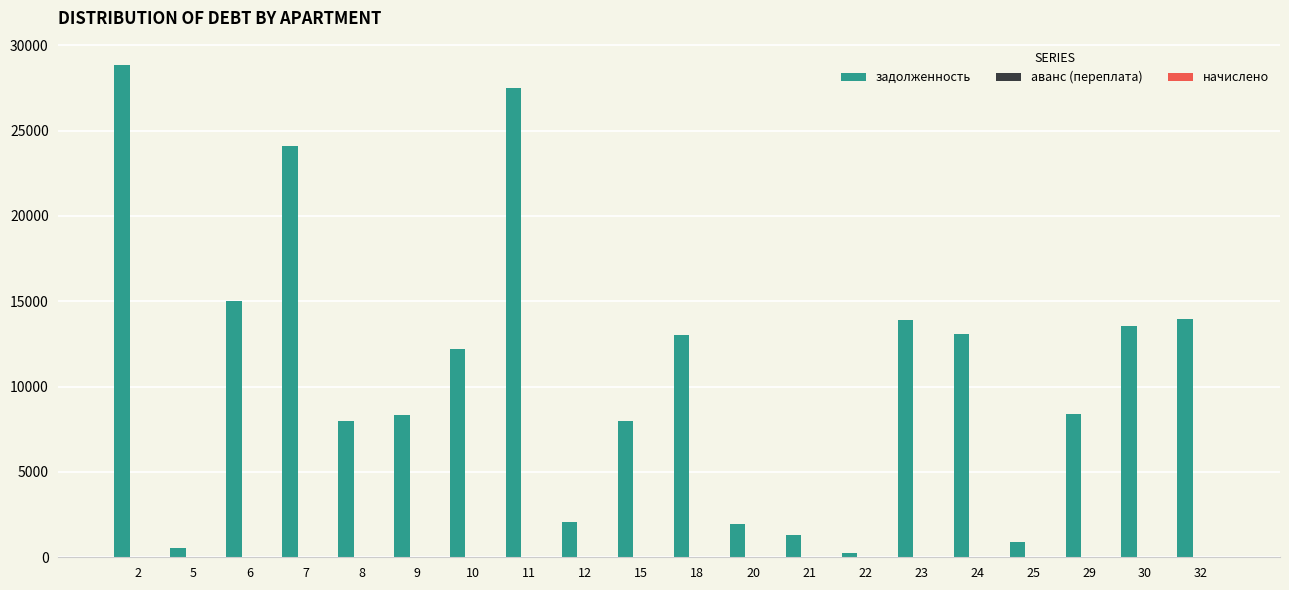

Count the number of data series in this chart.

1